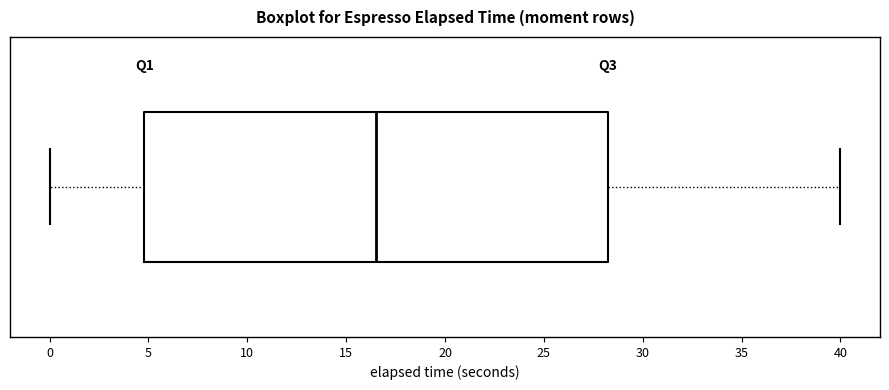

Read this box plot against the x-axis: the position of the median line, the range covered by the box, and the ends of both whiskers. The values are not printed on the chart, so give them approximately, as read against the axis.

median 16.5, box 5.0 to 28.5, whiskers 0.0 to 40.0